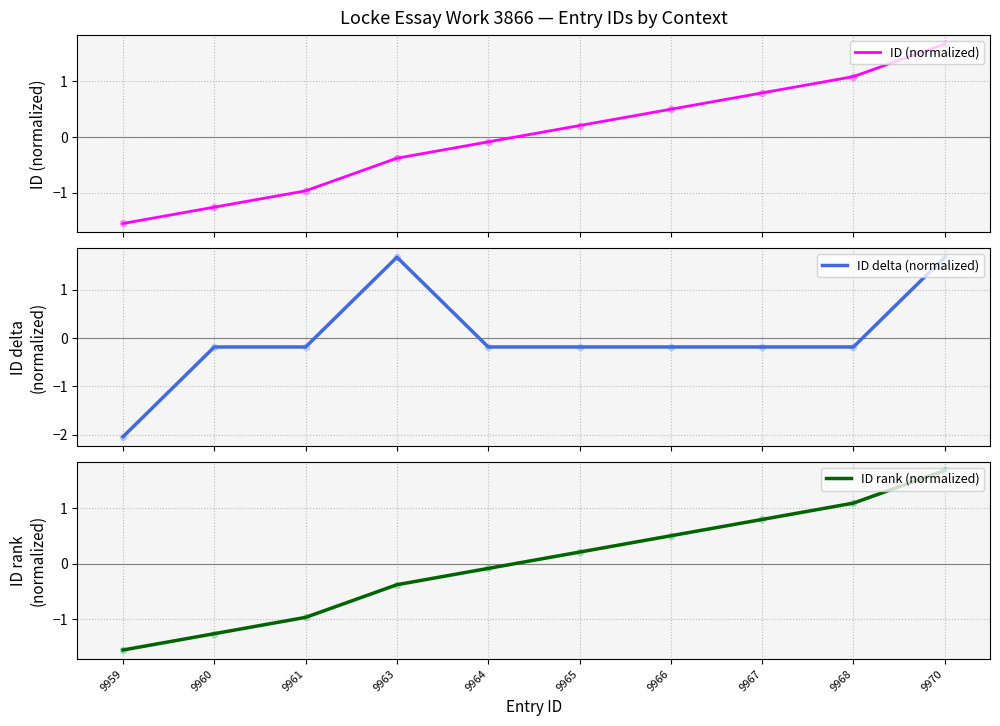

Which series has the largest total across all categories?

ID (normalized)